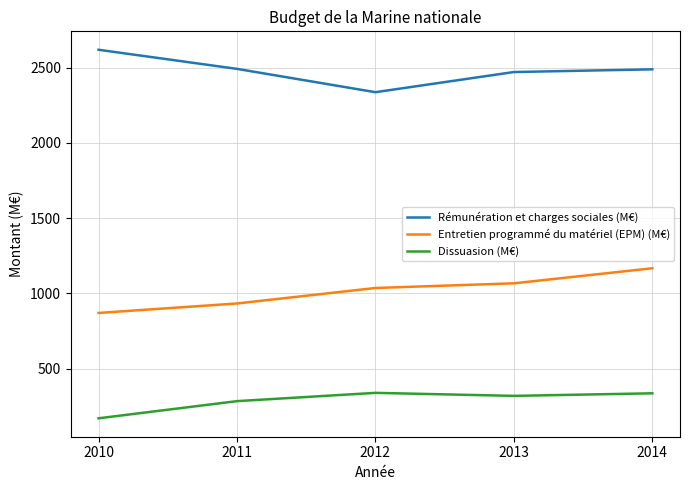

True or false: Entretien programmé du matériel (EPM) (M€) and Dissuasion (M€) intersect in this chart.

False